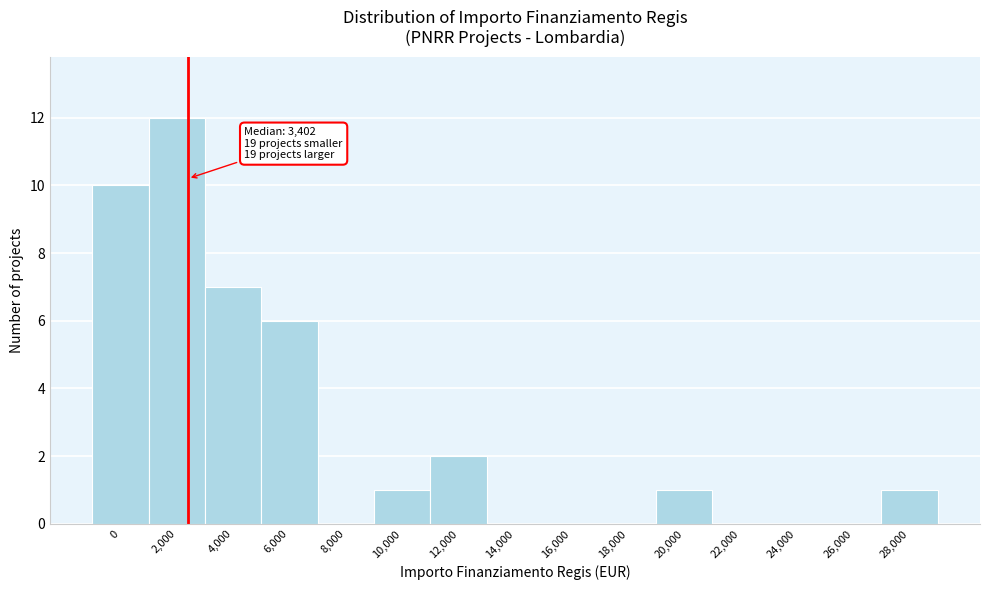

Reading left to right, extract all data points from this chart.

0=10	2,000=12	4,000=7	6,000=6	8,000=0	10,000=1	12,000=2	14,000=0	16,000=0	18,000=0	20,000=1	22,000=0	24,000=0	26,000=0	28,000=1